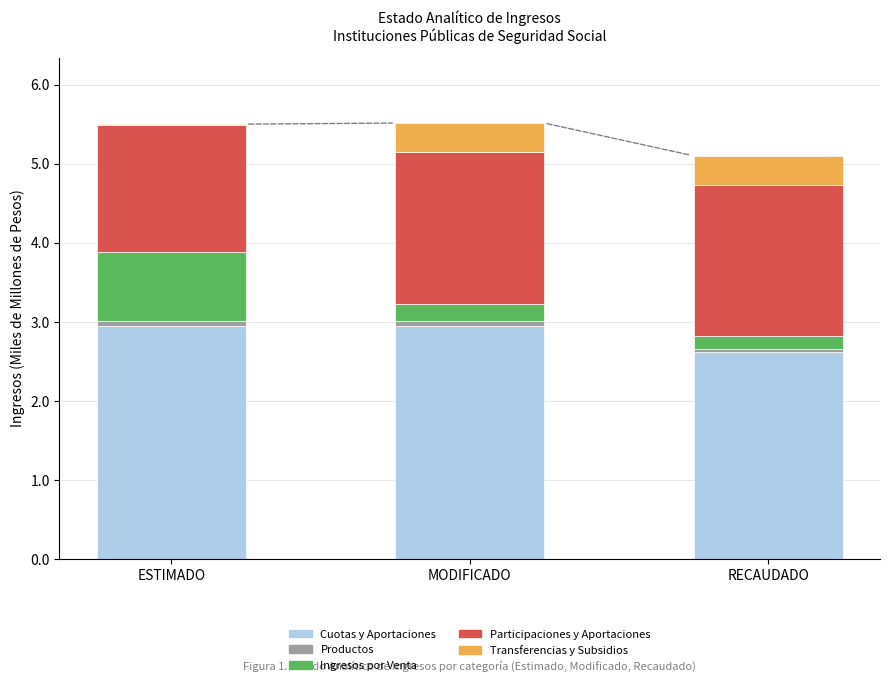

What is the maximum value for Cuotas y Aportaciones?

3.0